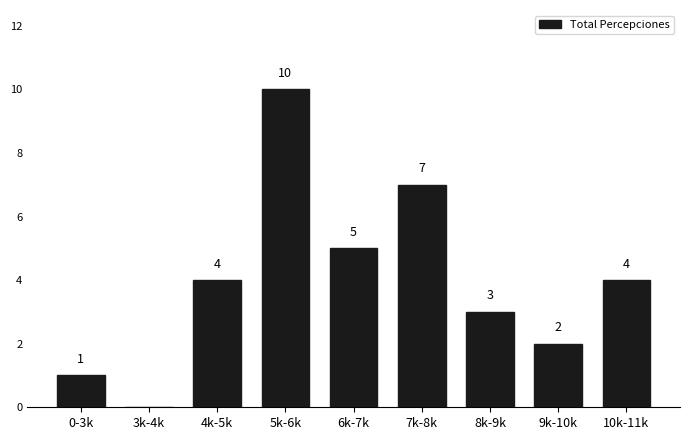

What is the change in value from 0-3k to 7k-8k?

+6